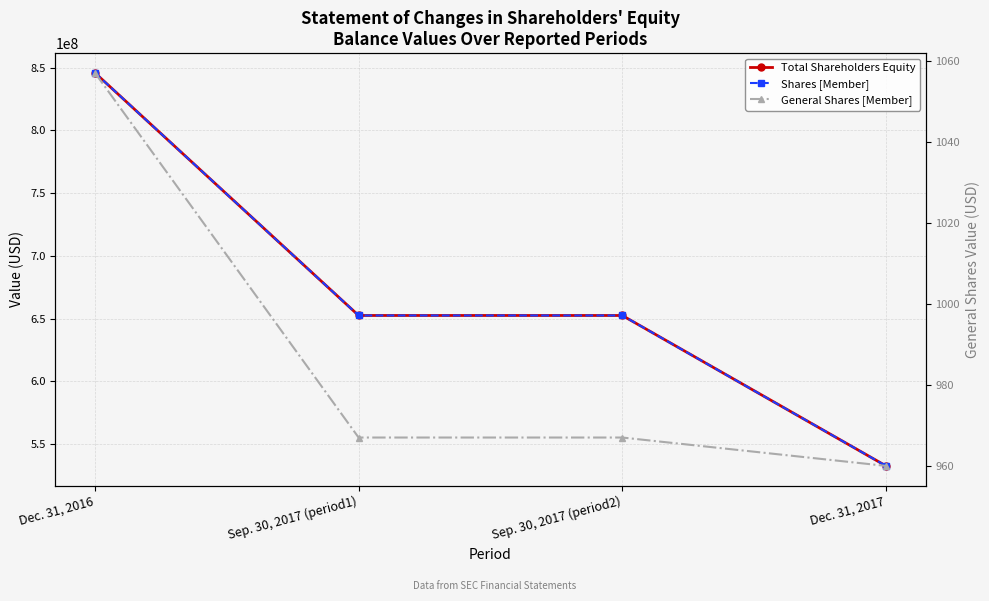

How many data points does each series have?

4